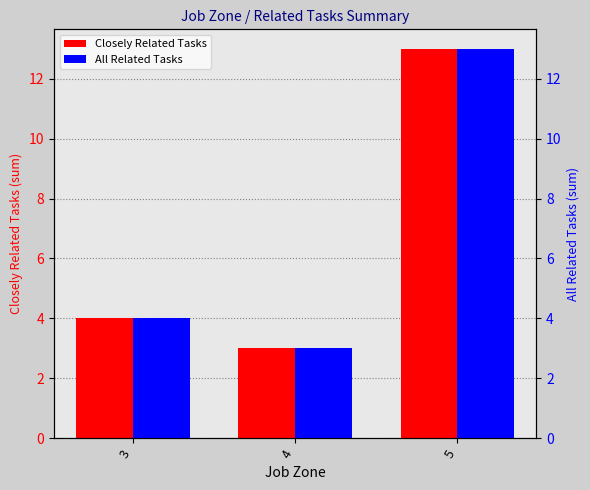

Does the chart contain stacked bars?

No